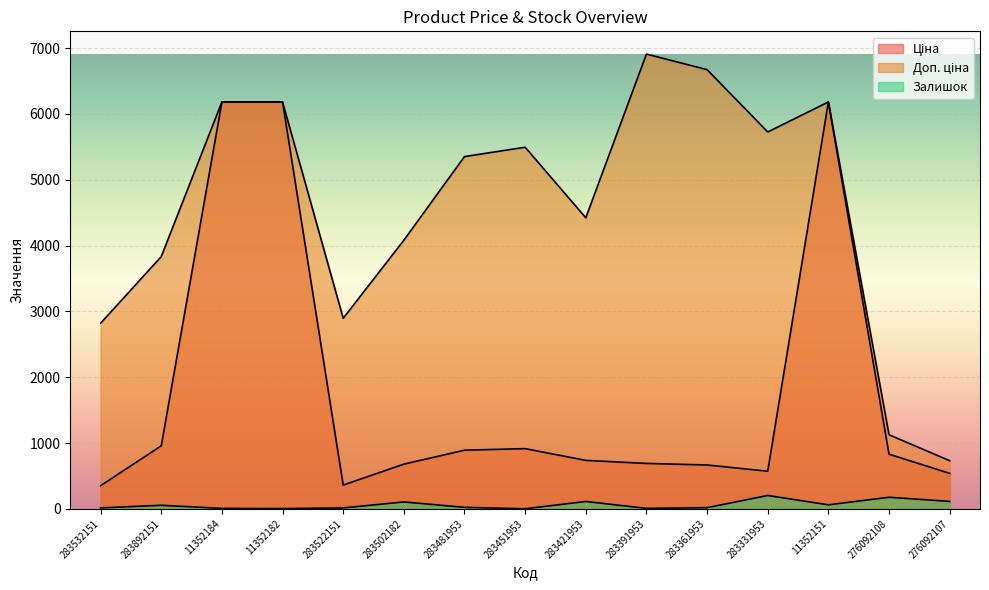

Read the Ціна value at 283361953.

667.4